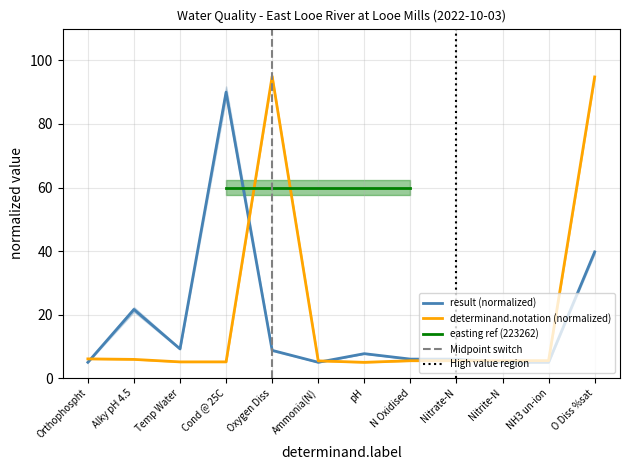

What position from the right is NH3 un-ion?

2